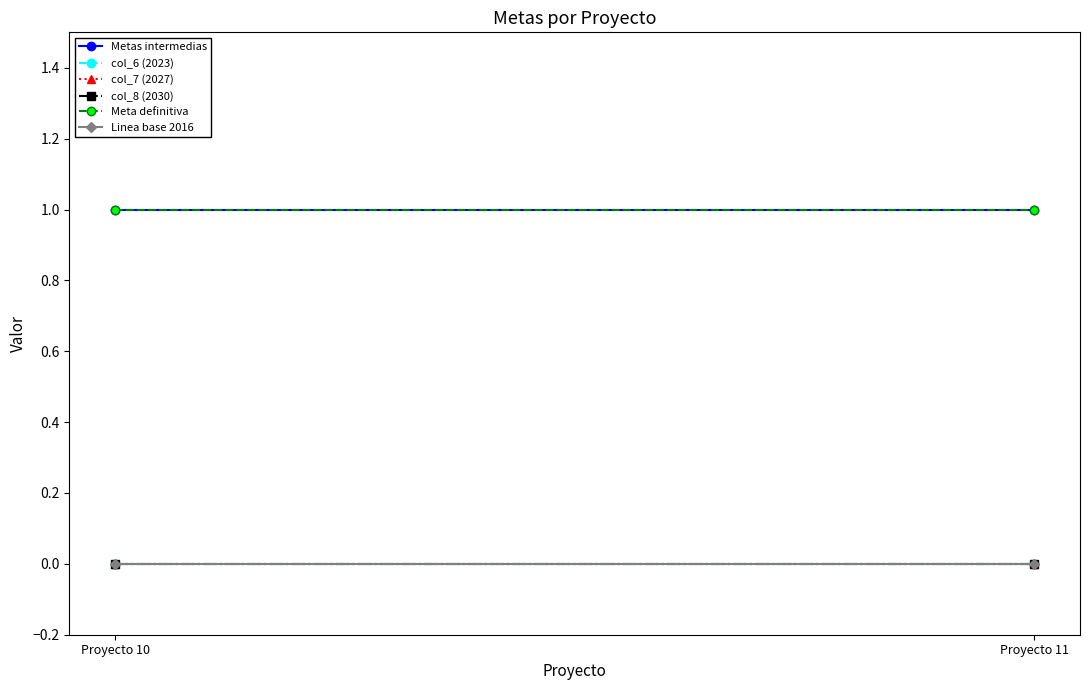

True or false: Metas intermedias has a value of 1 at Proyecto 10.

True